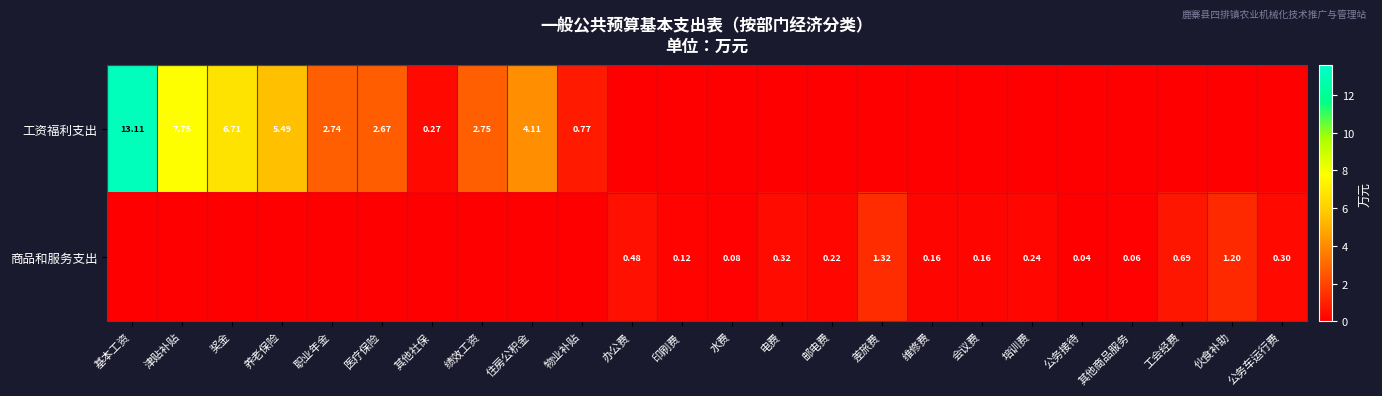

Which series has the largest range (max minus min)?

工资福利支出